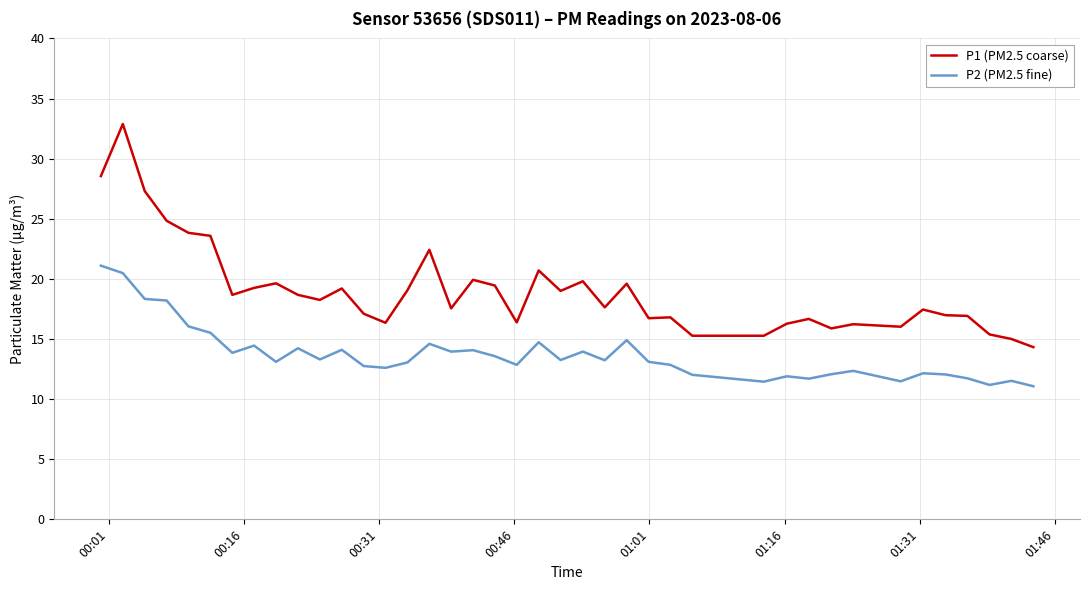

Which series has the largest total across all categories?

P1 (PM2.5 coarse)